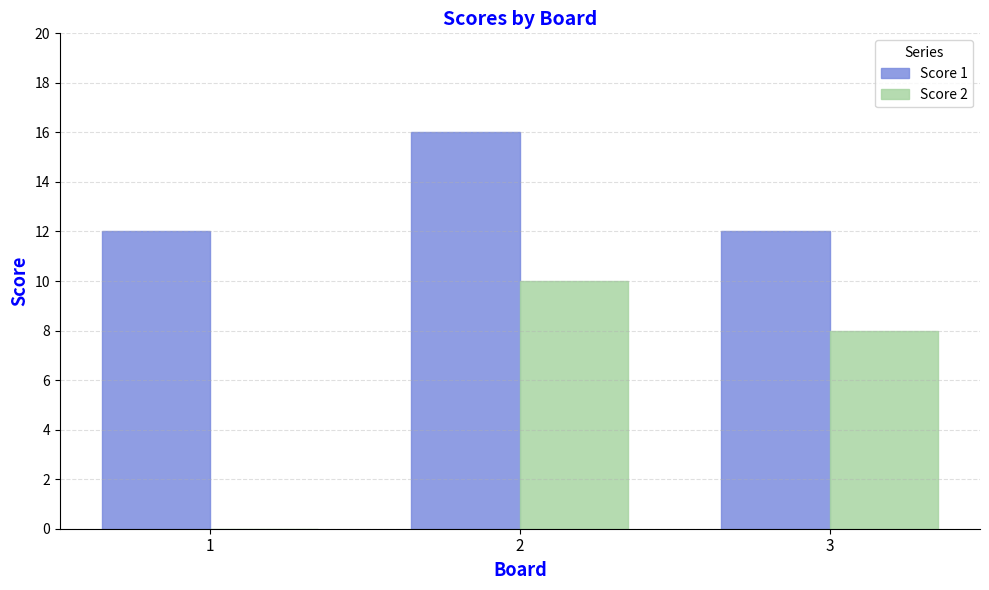

Which series has the largest total across all categories?

Score 1